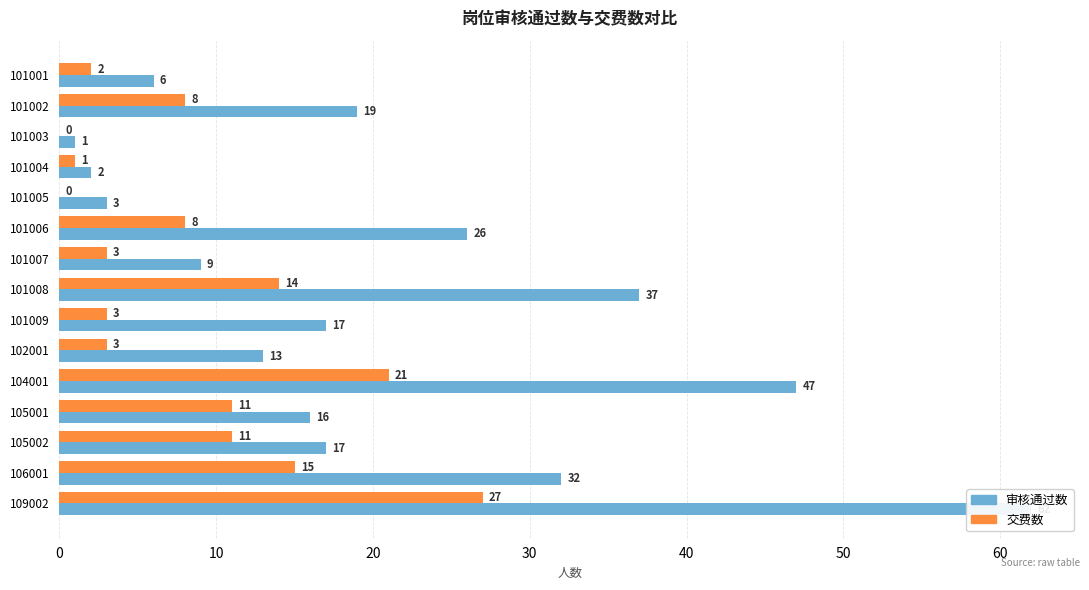

What is the spread (max minus min) of values at 106001?

17